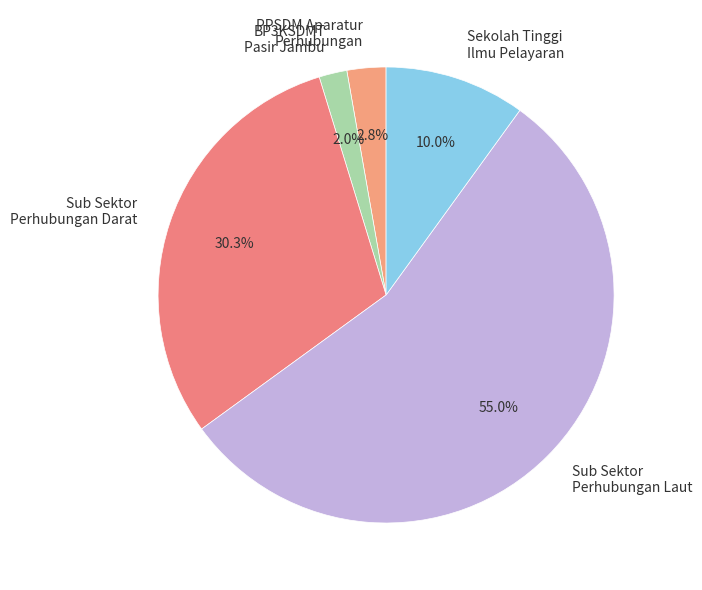

What is the largest slice in the pie chart?

Sub Sektor Perhubungan Laut